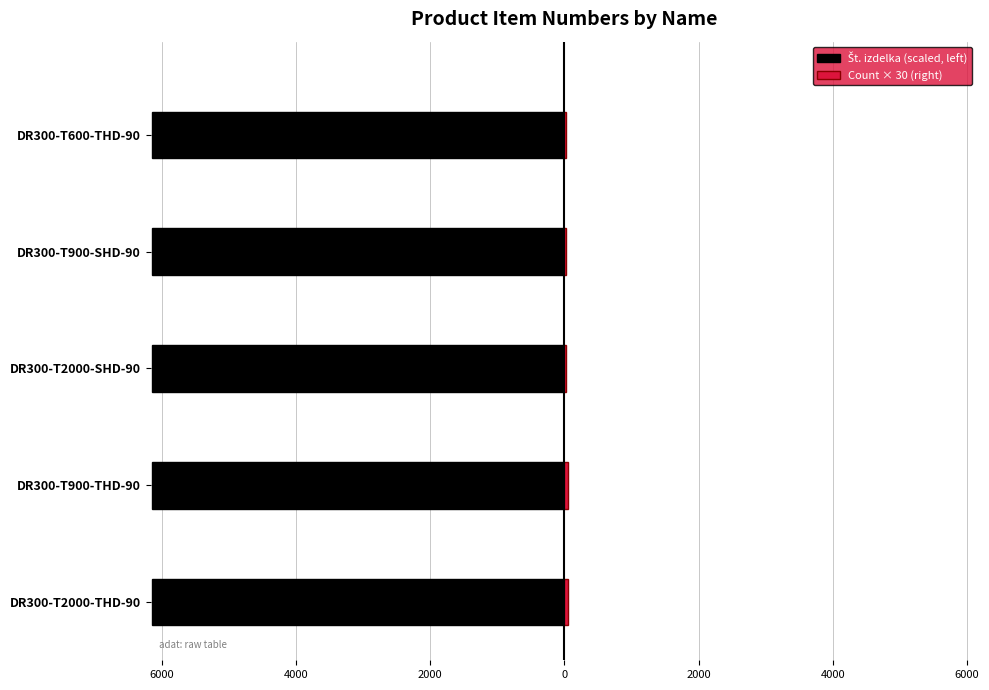

What are all the series names shown in the legend?

Št. izdelka (scaled, left), Count × 30 (right)